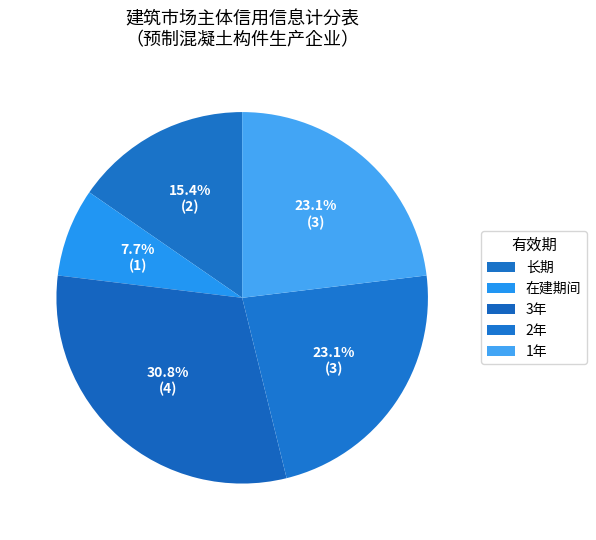

Does 2年 account for over 50% of the chart?

No